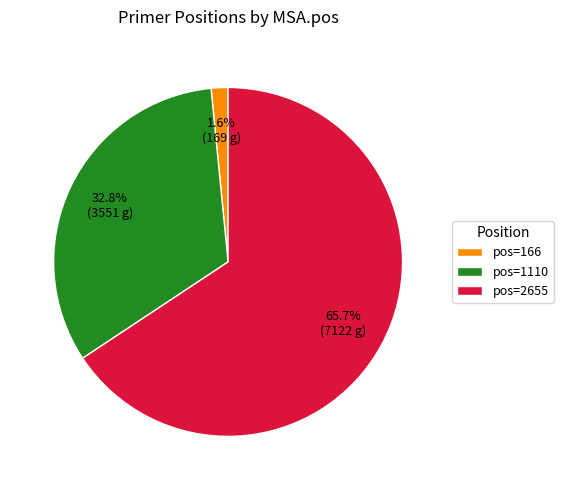

How many slices are in this pie chart?

3